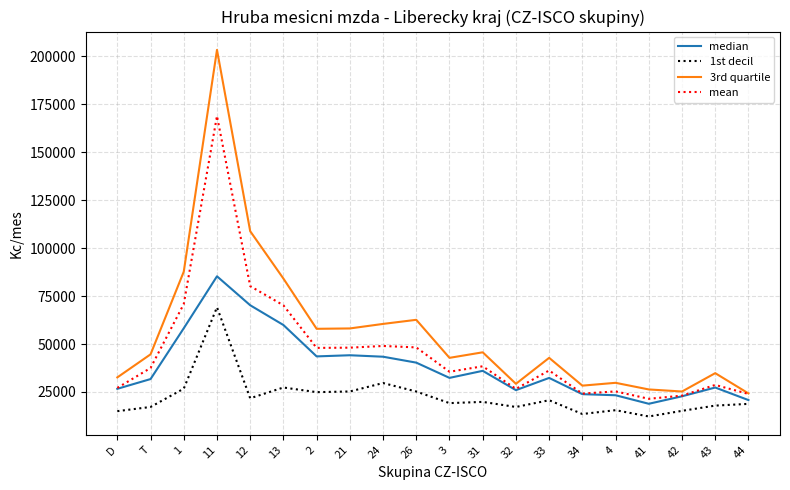

The value of median at D is 43785.8. True or false?

False